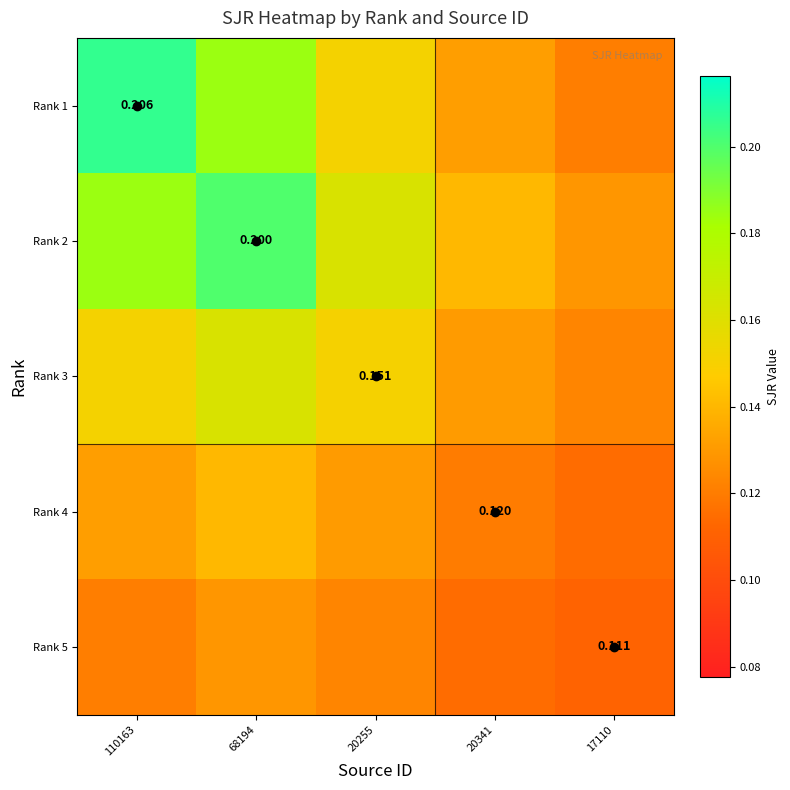

At which label does Rank 5 reach its peak?

68194